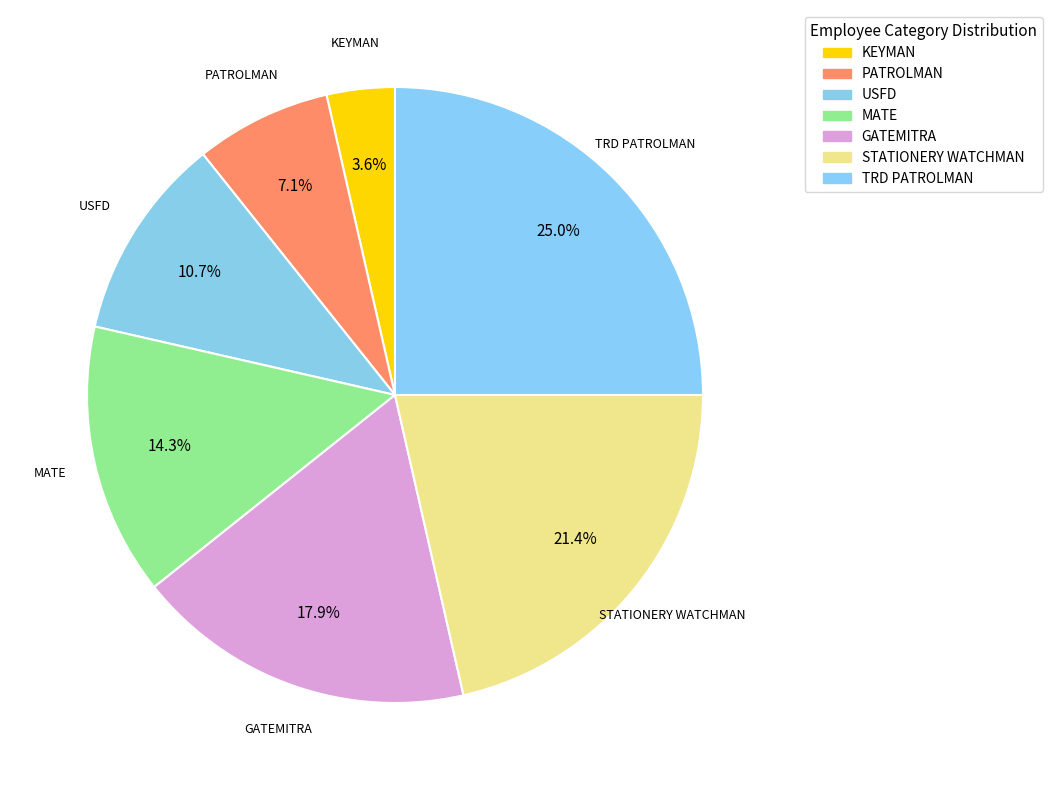

Count the number of slices in the pie.

7